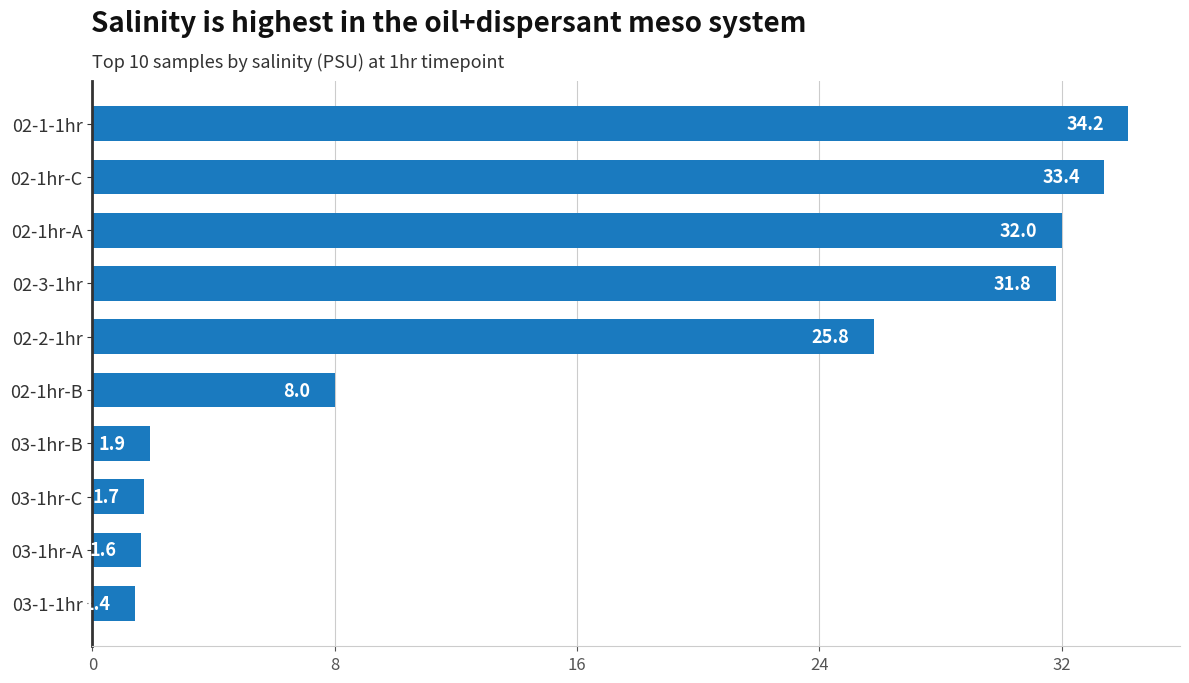

Rank the categories by value from highest to lowest.

02-1-1hr, 02-1hr-C, 02-1hr-A, 02-3-1hr, 02-2-1hr, 02-1hr-B, 03-1hr-B, 03-1hr-C, 03-1hr-A, 03-1-1hr